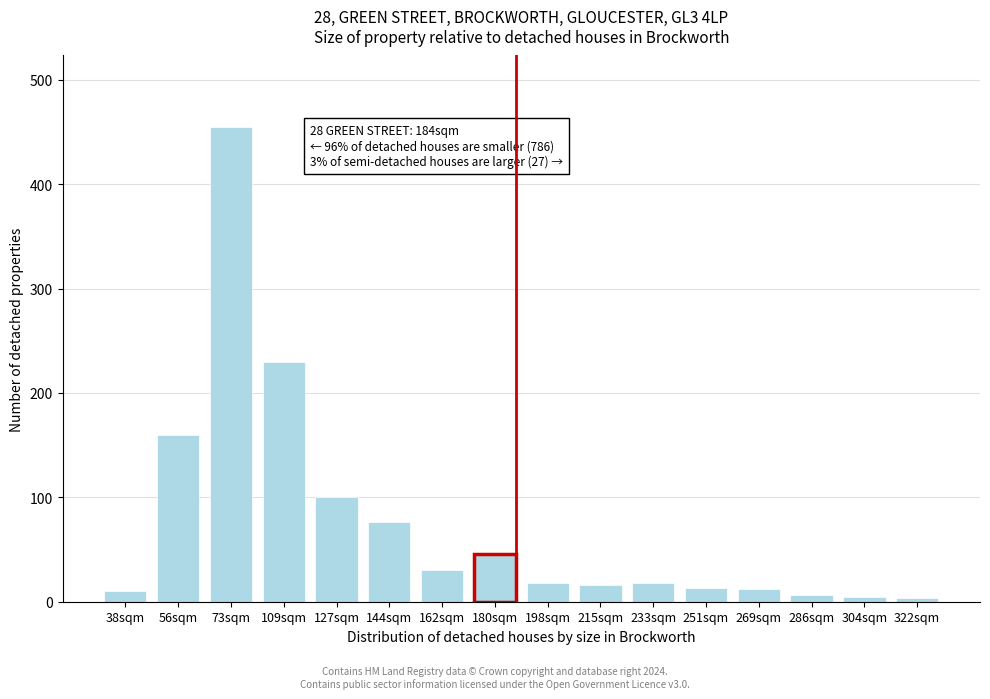

Is it true that the value at 215sqm is 16?

True